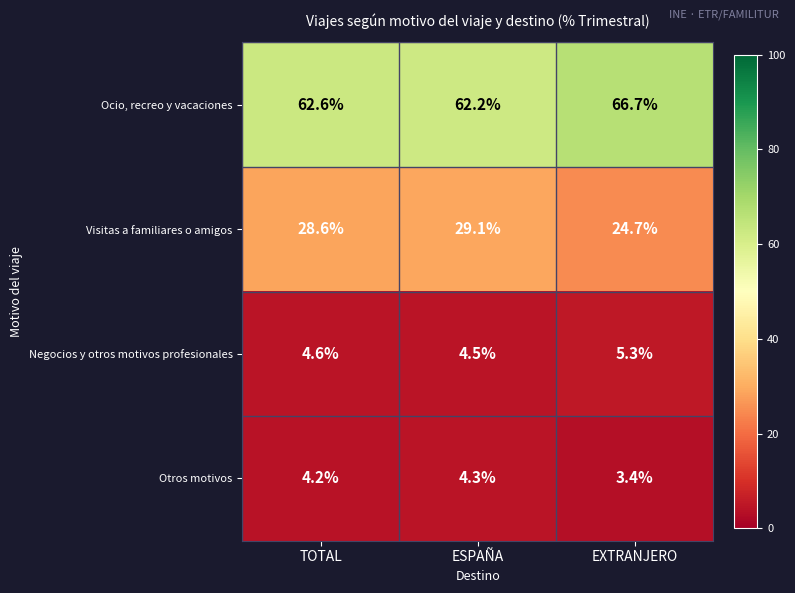

Is the value of Visitas a familiares o amigos at ESPAÑA greater than the value of Ocio, recreo y vacaciones at TOTAL?

No